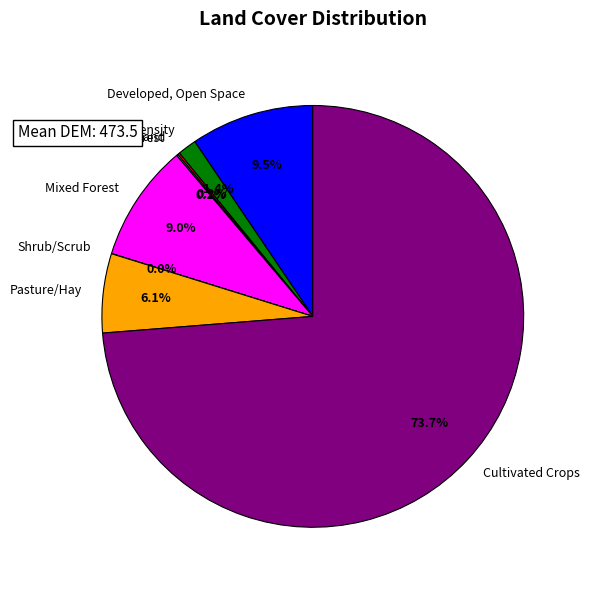

Which has a higher value, Pasture/Hay or Developed, Low Intensity?

Pasture/Hay